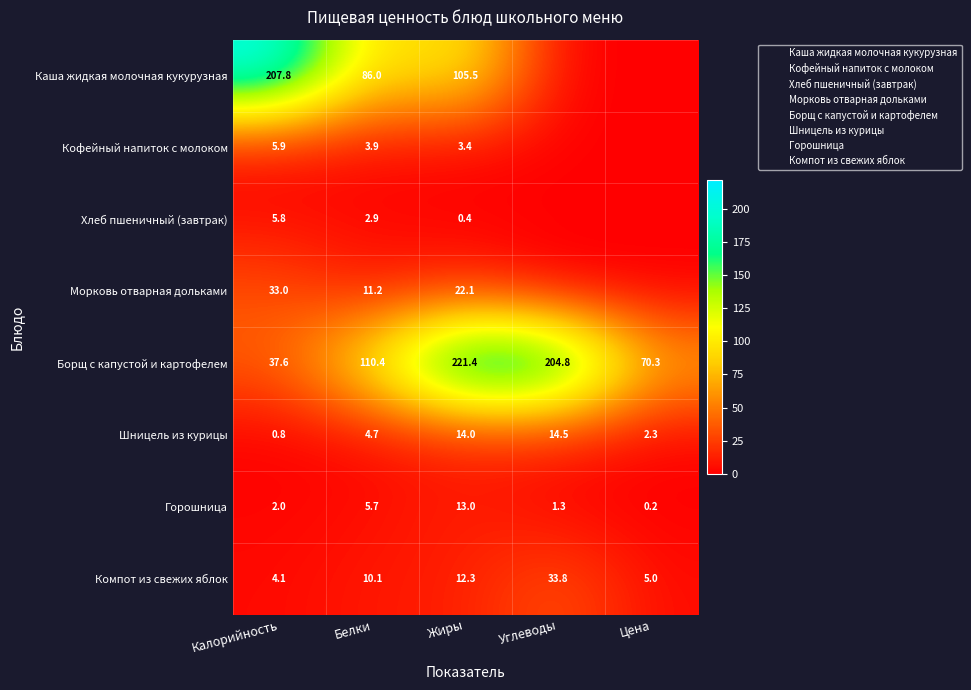

Is the value of Хлеб пшеничный (завтрак) at Цена greater than the value of Компот из свежих яблок at Жиры?

No